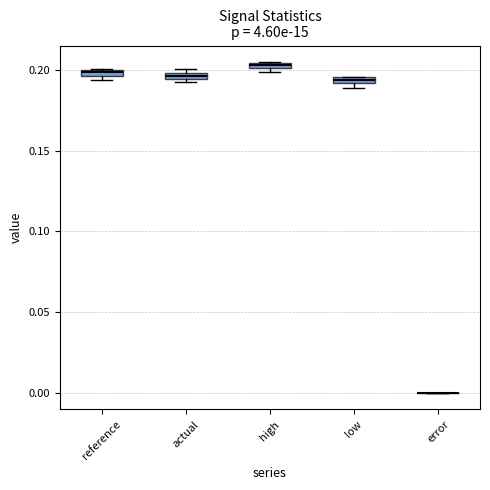

Where is the lower edge of the box for actual on the y-axis? The values are not printed on the chart, so give them approximately, as read against the axis.

0.195